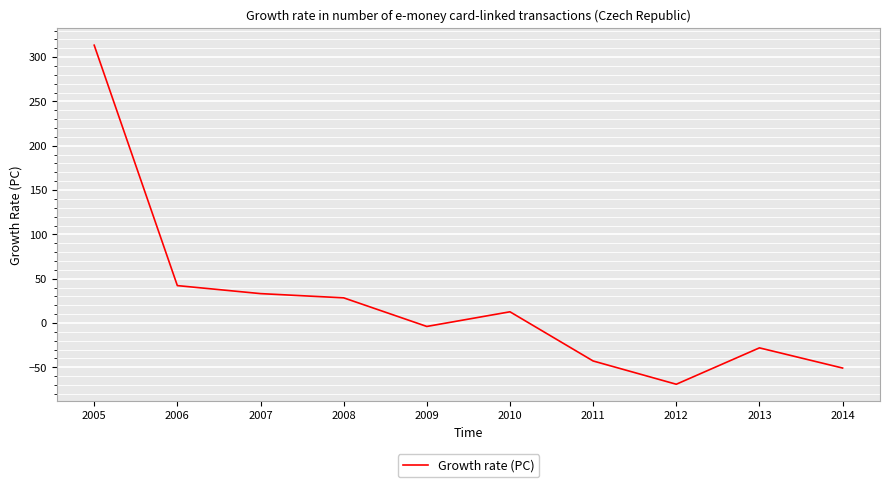

List the labels in order of value, smallest first.

2012, 2014, 2011, 2013, 2009, 2010, 2008, 2007, 2006, 2005